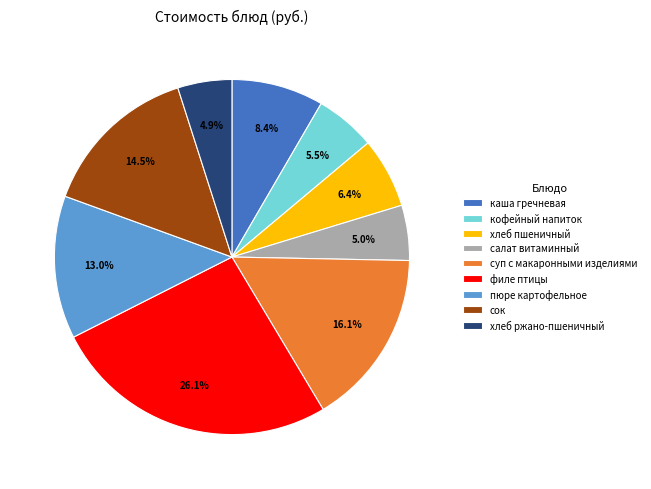

Between хлеб ржано-пшеничный and сок, which is larger?

сок